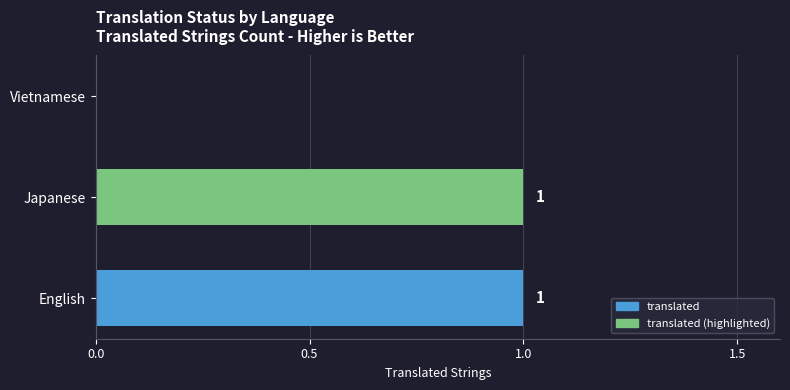

Reading top to bottom, transcribe all the data shown in this chart.

Vietnamese=0	Japanese=1	English=1